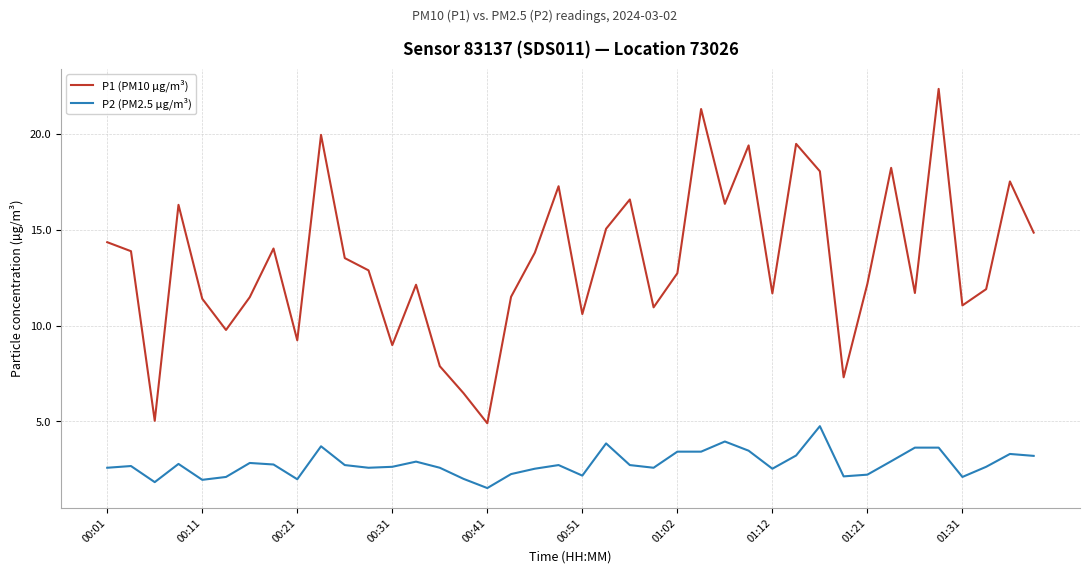

True or false: P2 (PM2.5 µg/m³) and P1 (PM10 µg/m³) intersect in this chart.

False